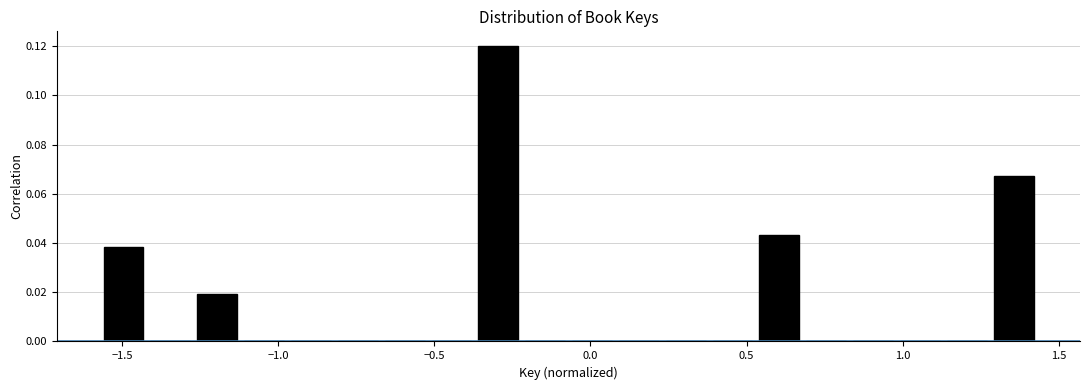

Read against the x-axis, roughly where is the centre of the tallest bar?

-0.30